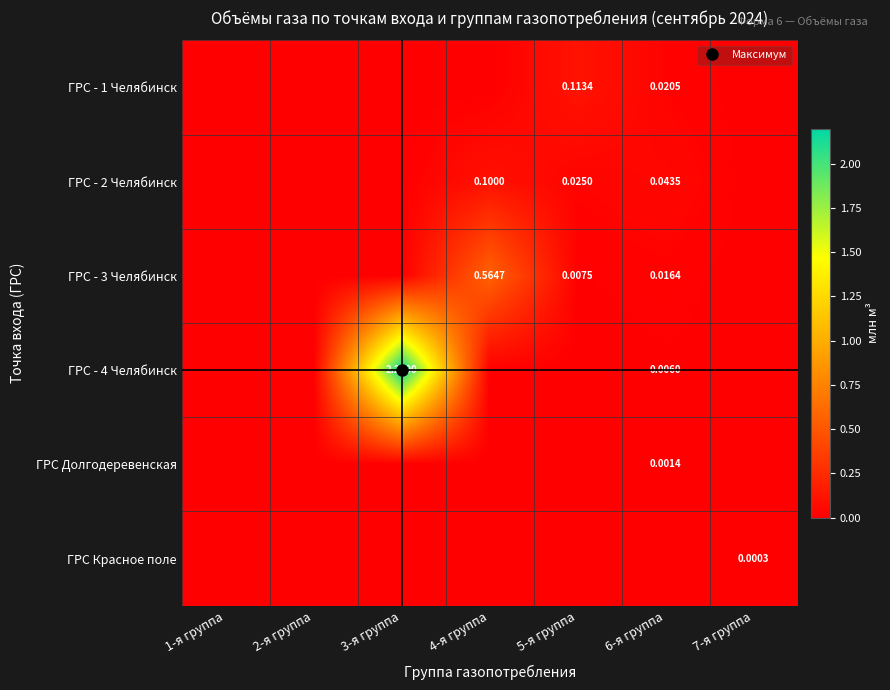

List the labels in order of ГРС Красное поле value, smallest first.

1-я группа, 2-я группа, 3-я группа, 4-я группа, 5-я группа, 6-я группа, 7-я группа